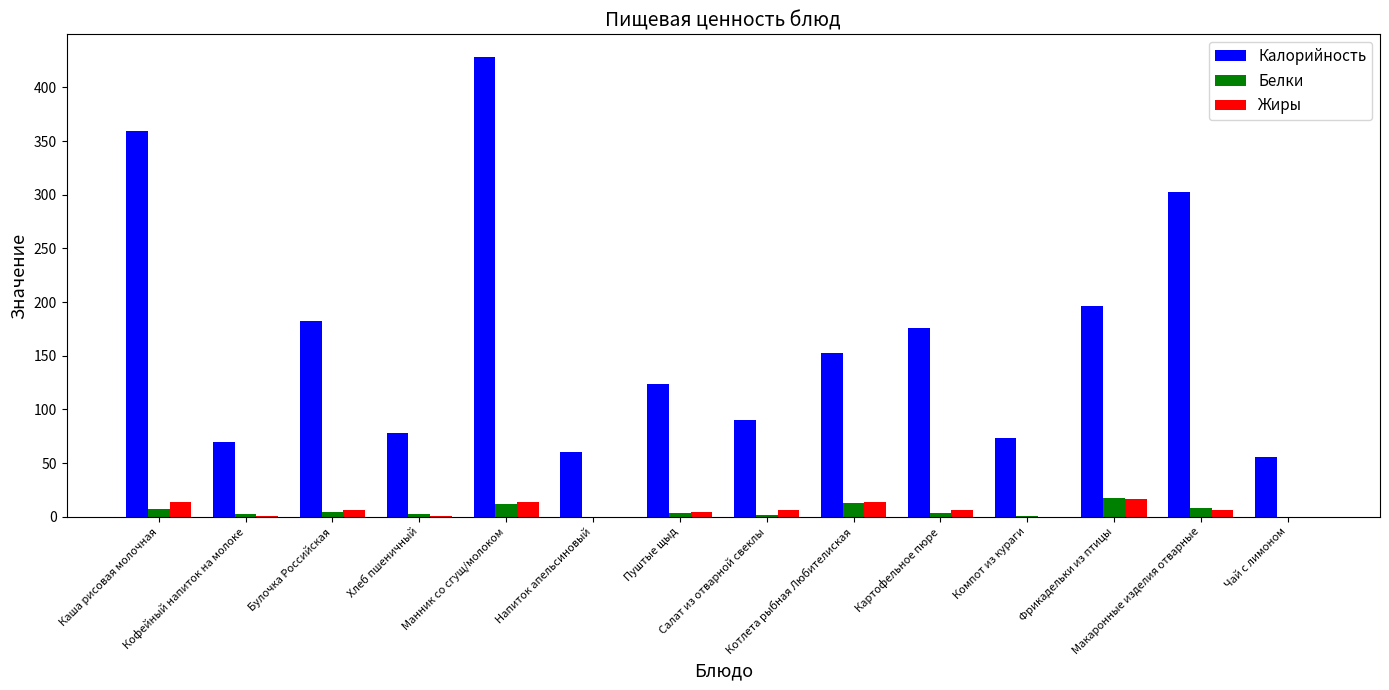

Which series has the largest total across all categories?

Калорийность